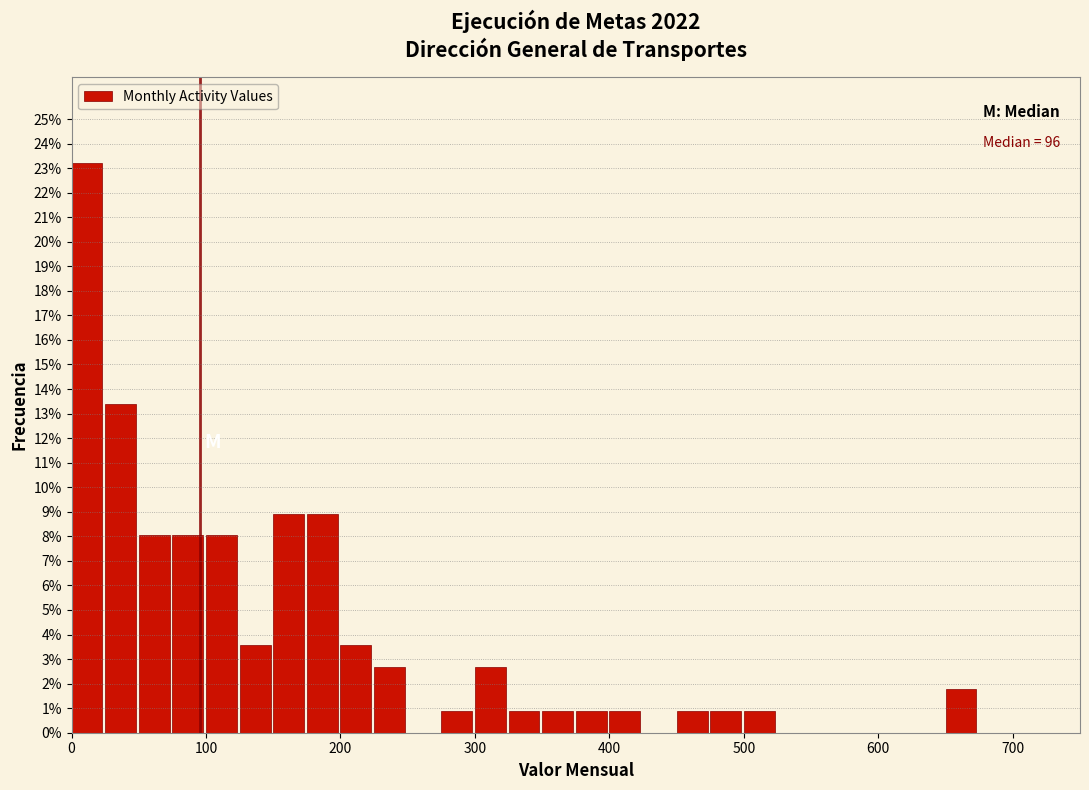

Read against the x-axis, roughly where is the centre of the tallest bar?

10